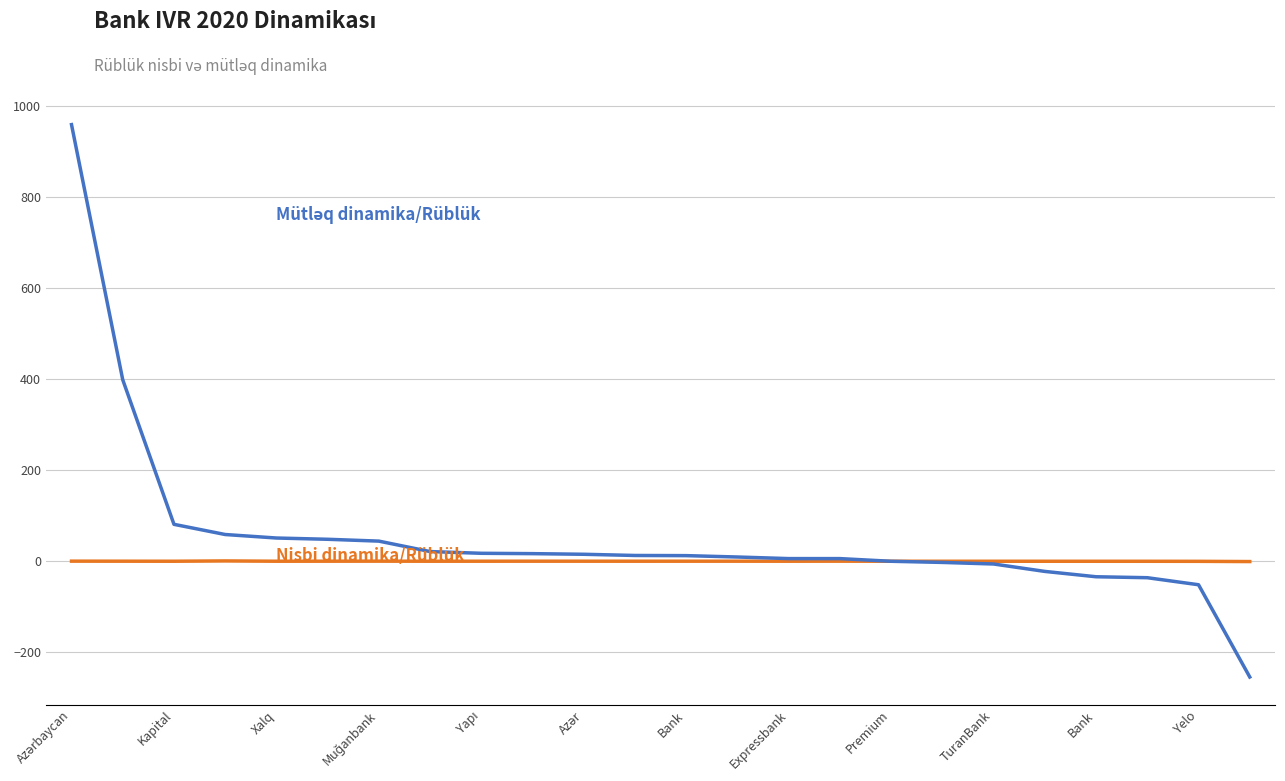

What is the greatest value displayed?

959.0